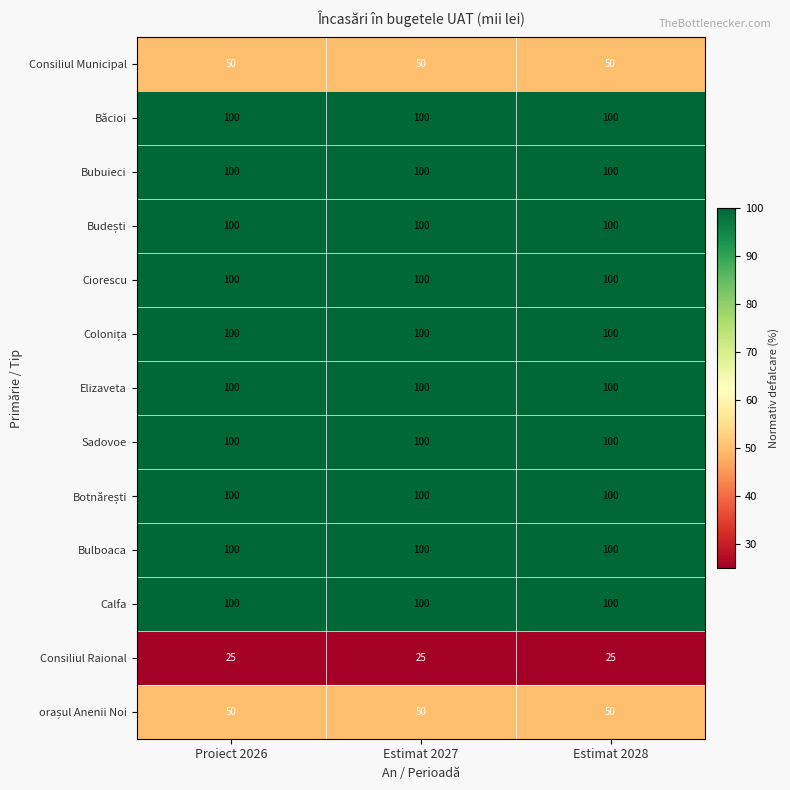

What is the sum of all Bulboaca values?

300